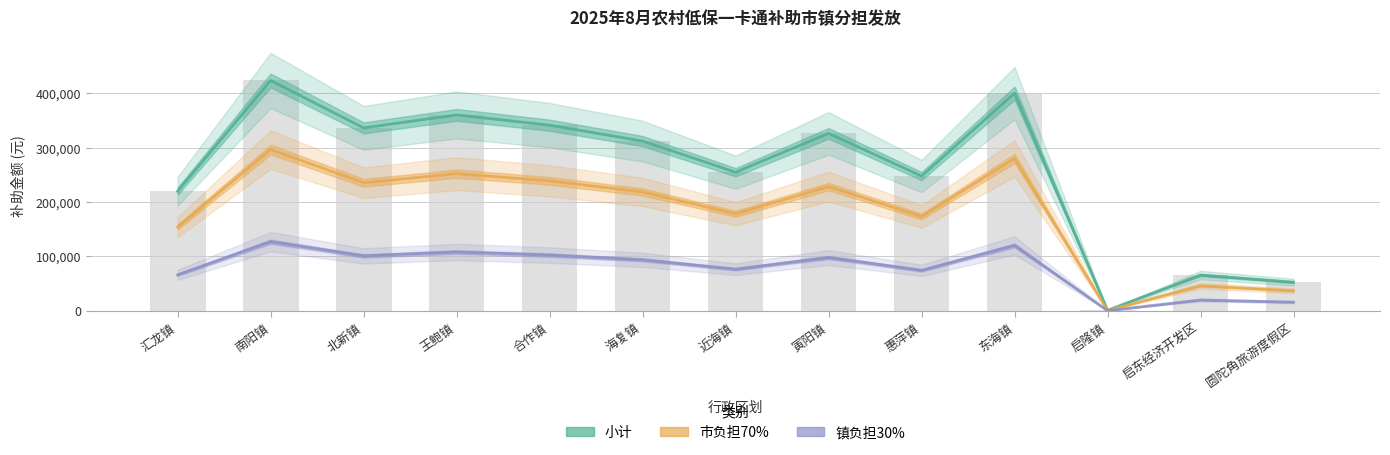

The 小计 series shows 885.0 at 启隆镇. True or false?

True